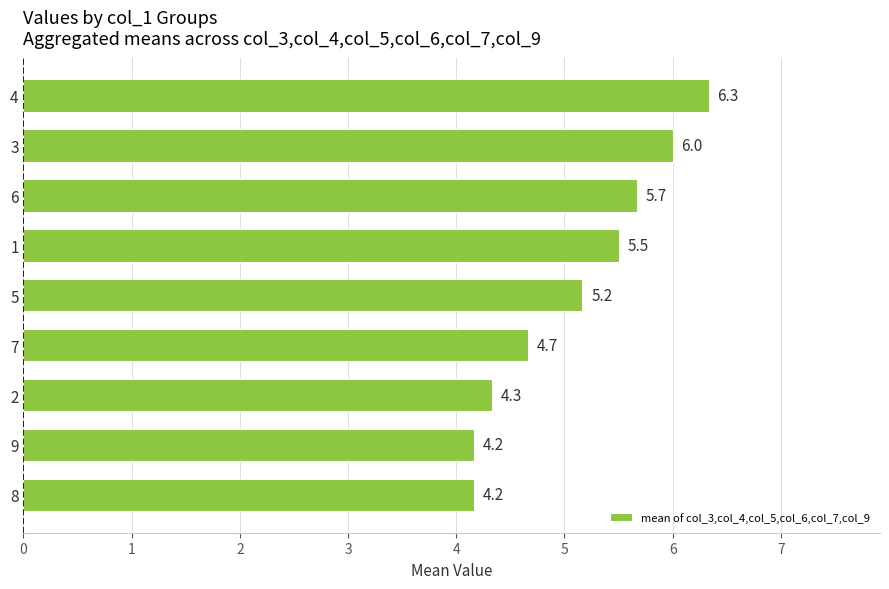

What is the sum of the values at 4 and 1?

11.8